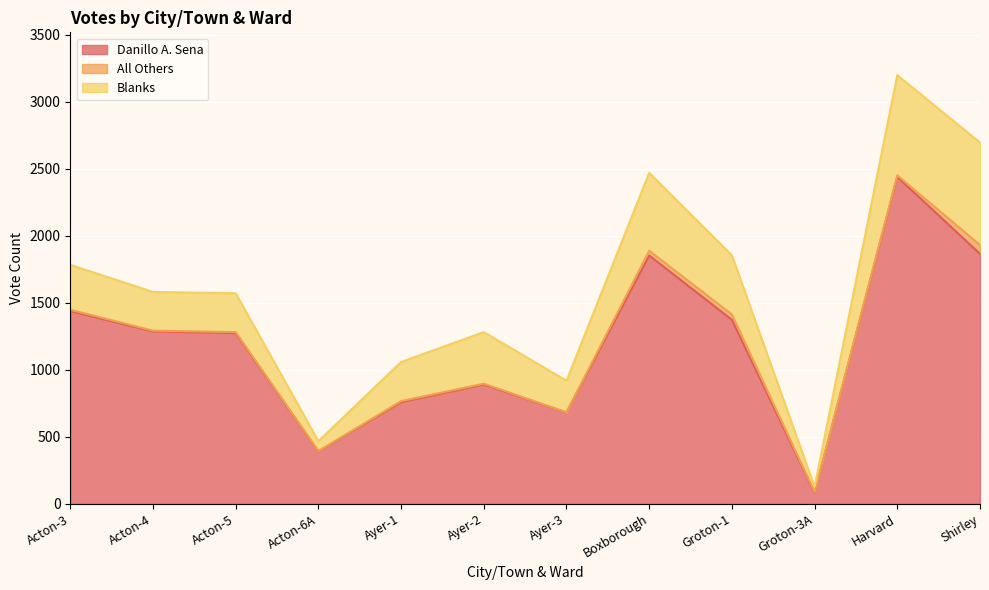

Does the chart display data point markers on the line(s)?

No